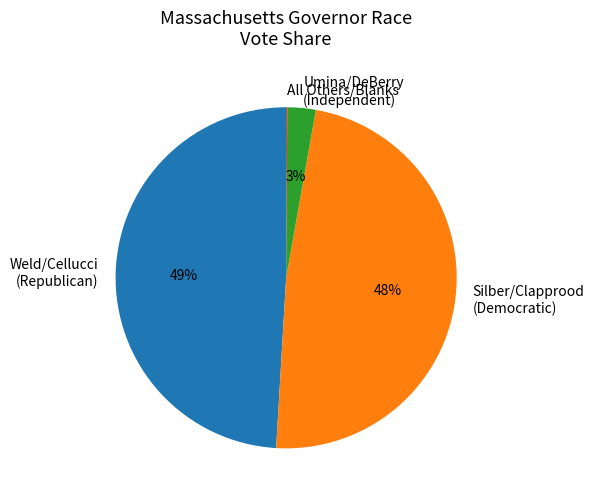

True or false: Weld/Cellucci (Republican) accounts for 49% of the total.

True